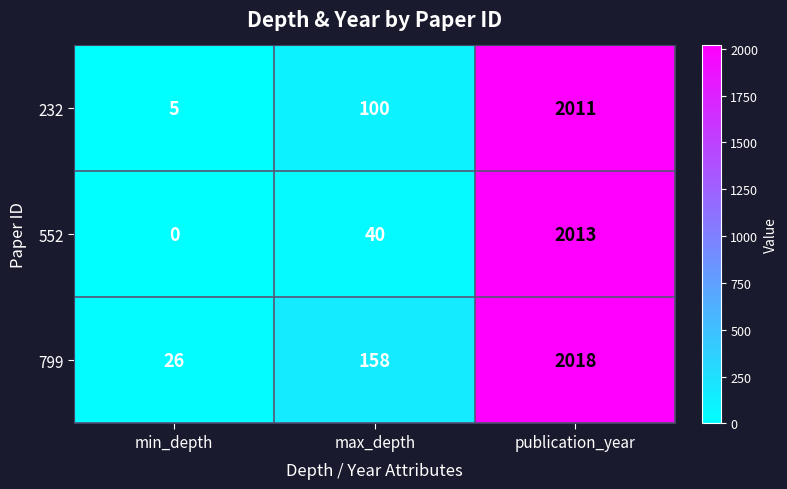

List the series in order of their overall mean, lowest first.

552, 232, 799